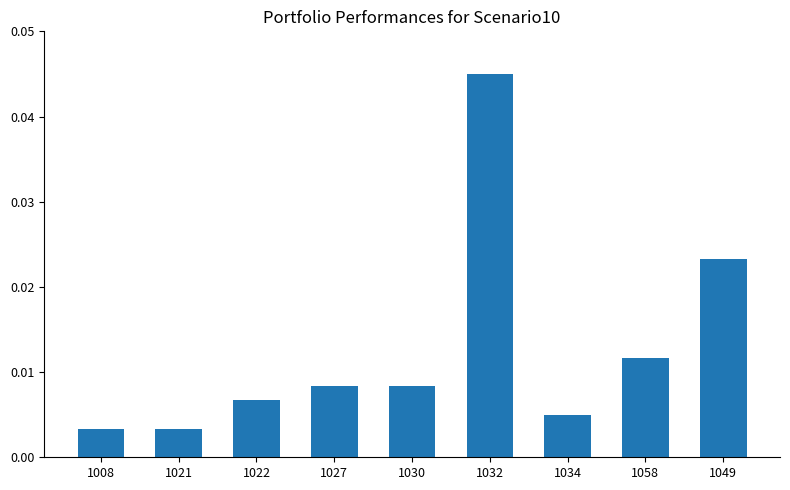

How many bars are there in total?

9